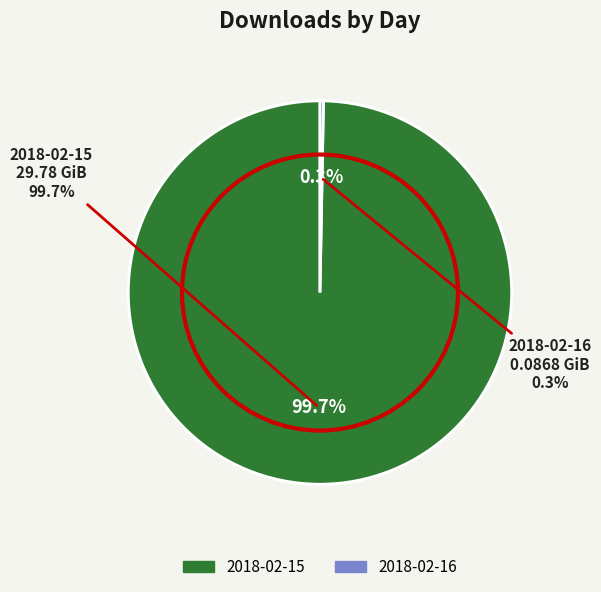

To the nearest percent, what is the difference between the 2018-02-16 and 2018-02-15 slice percentages?

99%